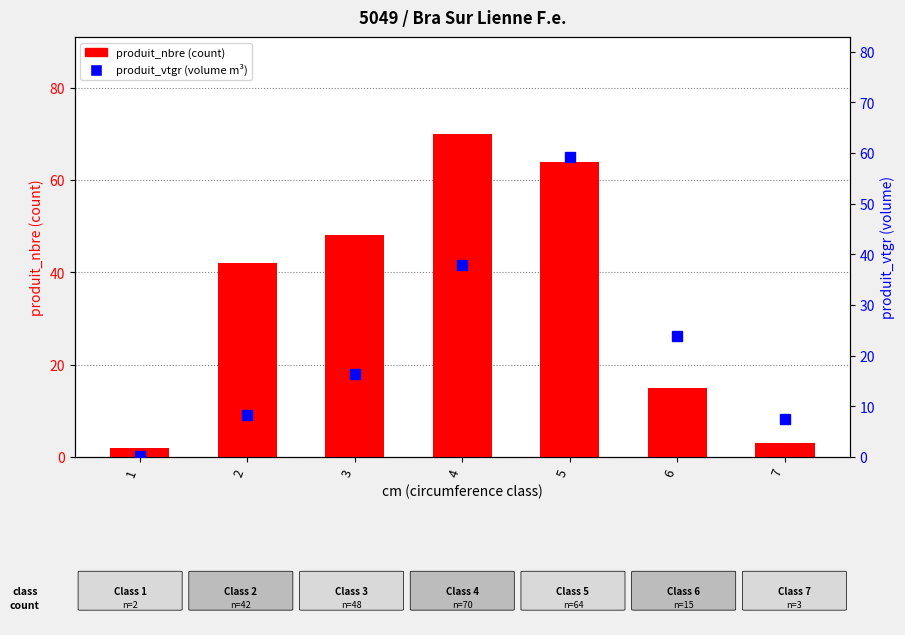

True or false: produit_nbre (count) has a value of 22.5 at 6.

False